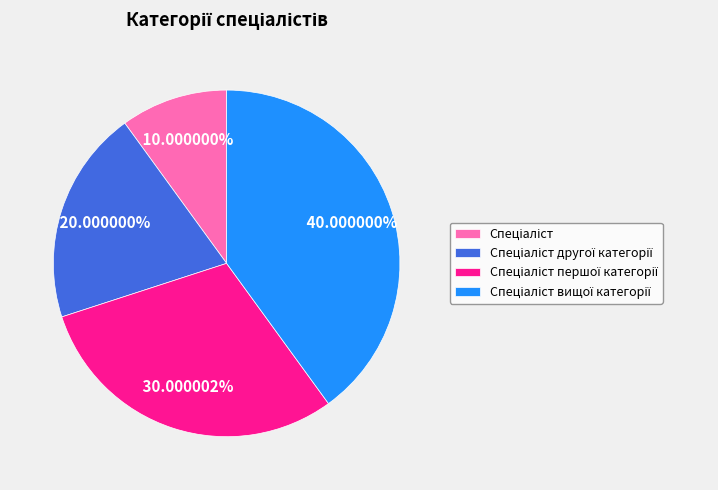

Is there a majority slice in this chart?

No